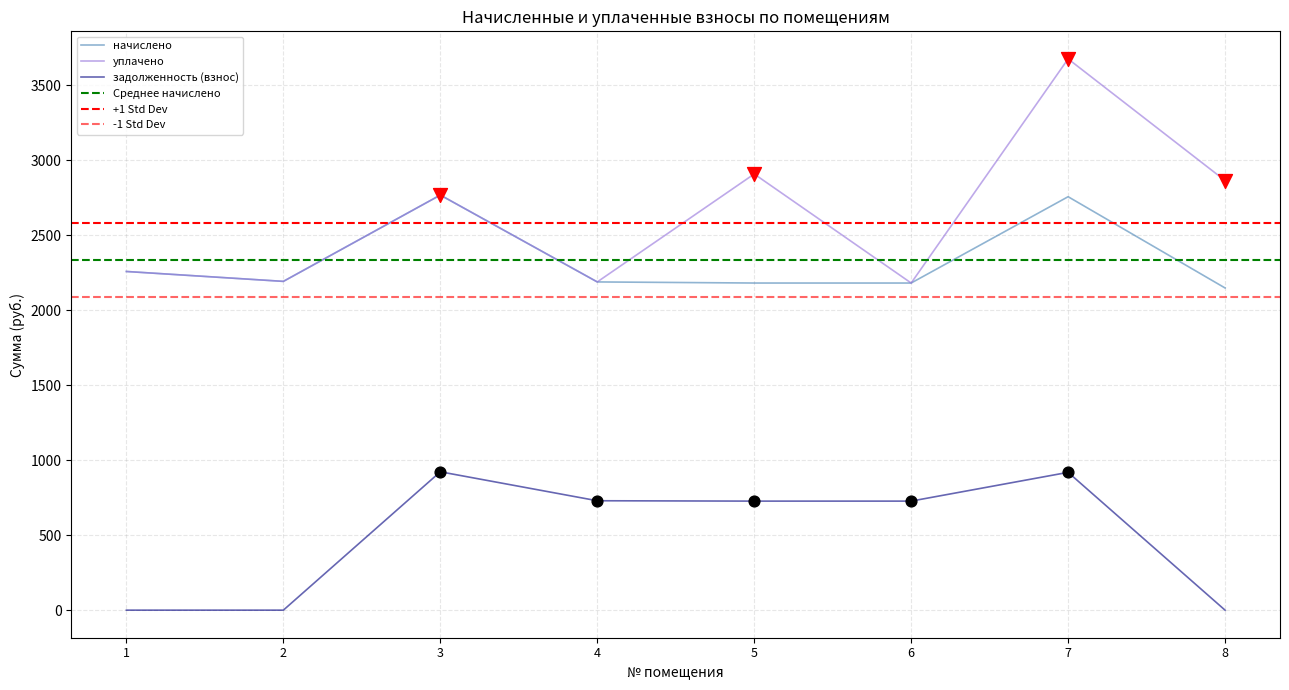

Which series reaches the minimum Y coordinate?

задолженность (взнос)